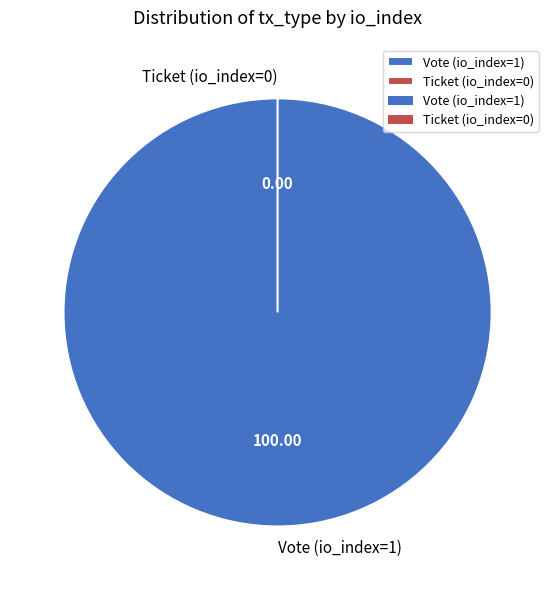

What is the change in value from Vote (io_index=1) to Ticket (io_index=0)?

-1